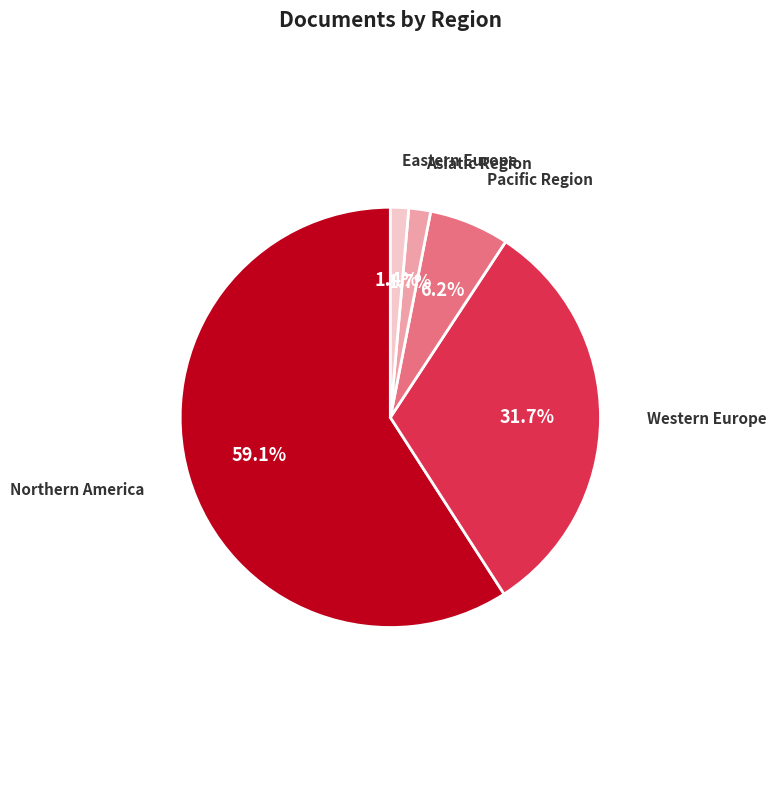

To the nearest percent, what is the average slice percentage?

20%